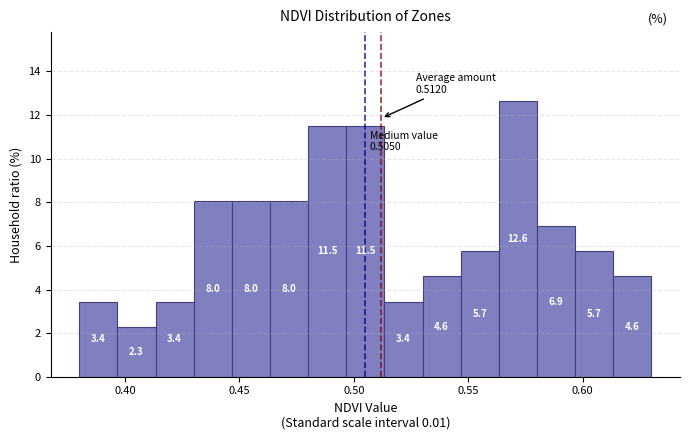

Read against the x-axis, roughly where is the centre of the tallest bar?

0.570